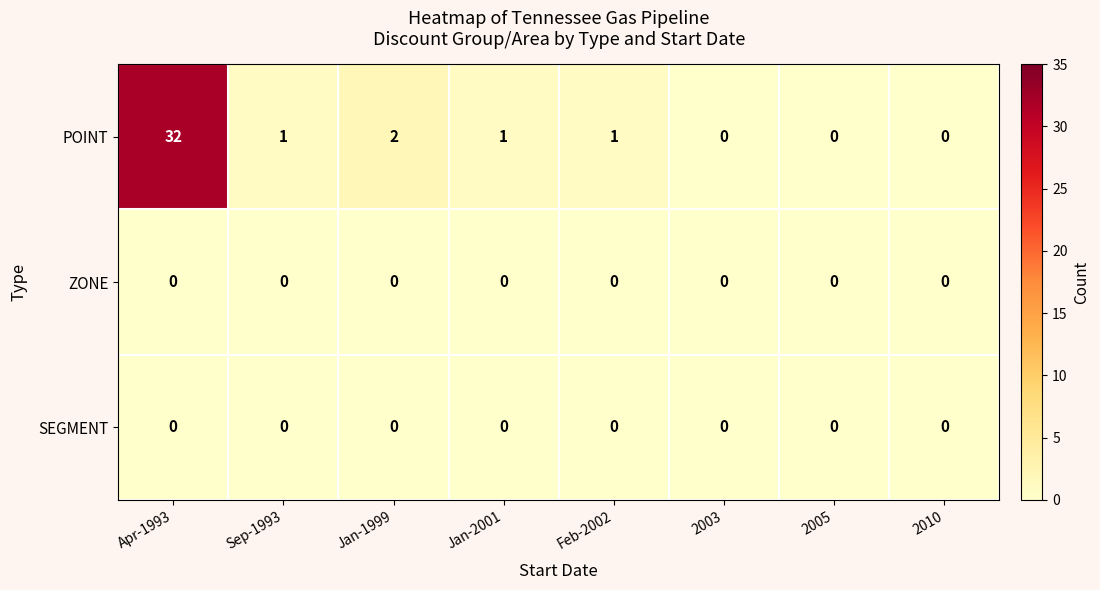

Reading left to right, what are all the values shown in this chart?

POINT: 32	1	2	1	1	0	0	0
ZONE: 0	0	0	0	0	0	0	0
SEGMENT: 0	0	0	0	0	0	0	0